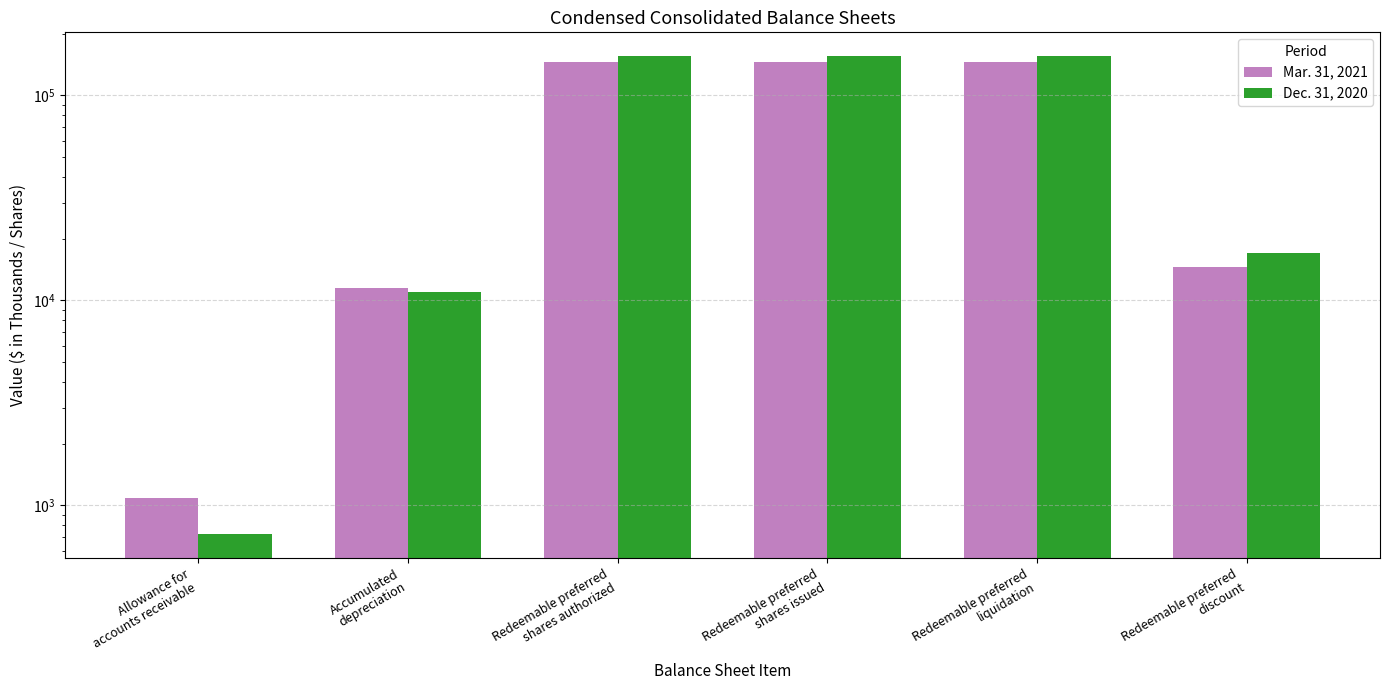

What is the label of the 6th bar from the left?

Redeemable preferred
discount